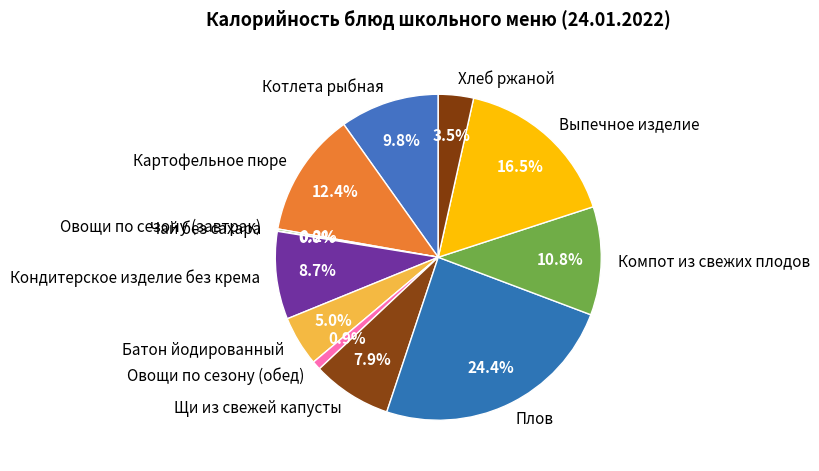

Which category has the biggest portion of the pie?

Плов